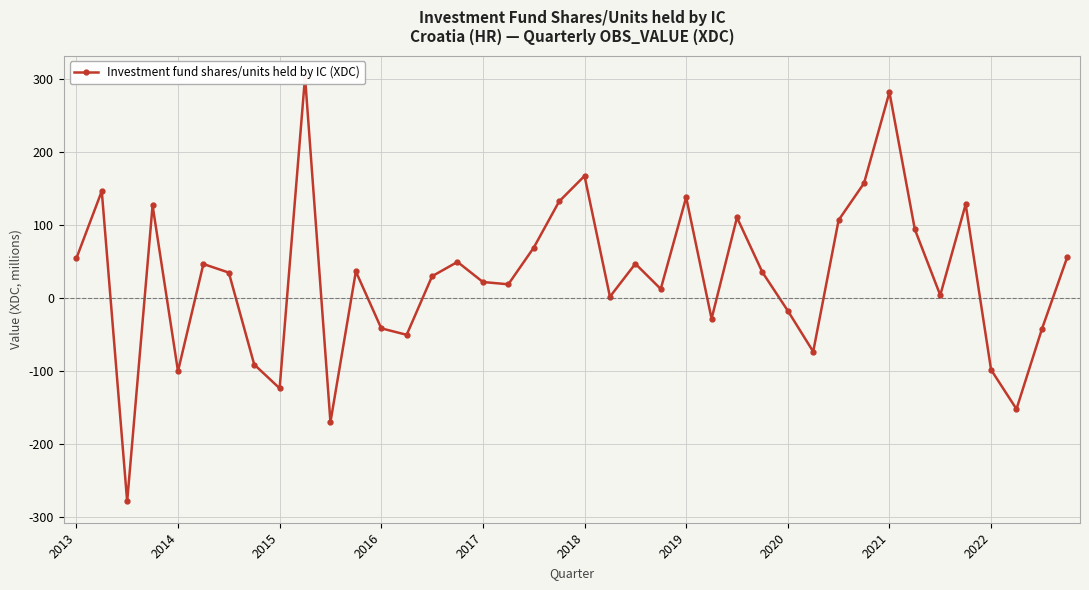

The chart shows a value of 14.7 at 2017. True or false?

False